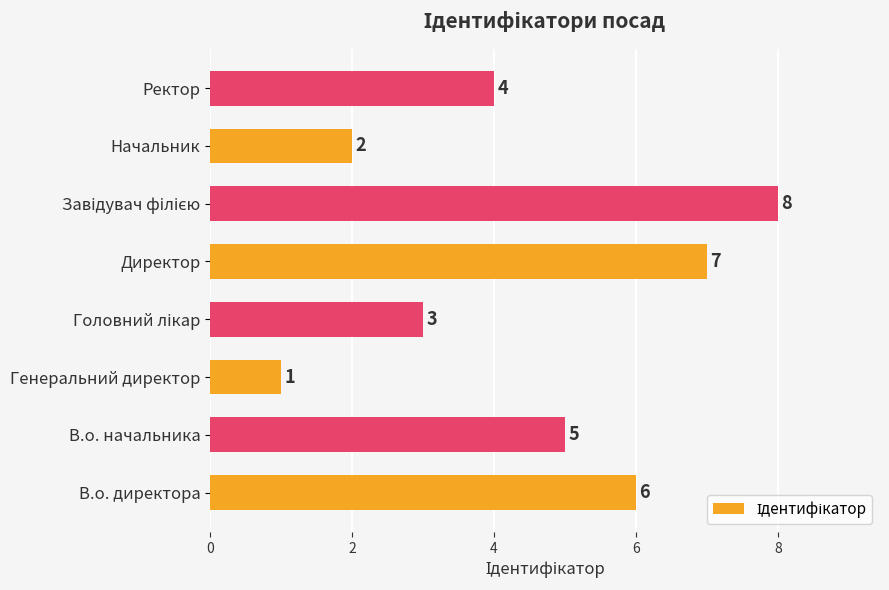

Are the bars grouped side by side (vs. stacked)?

No